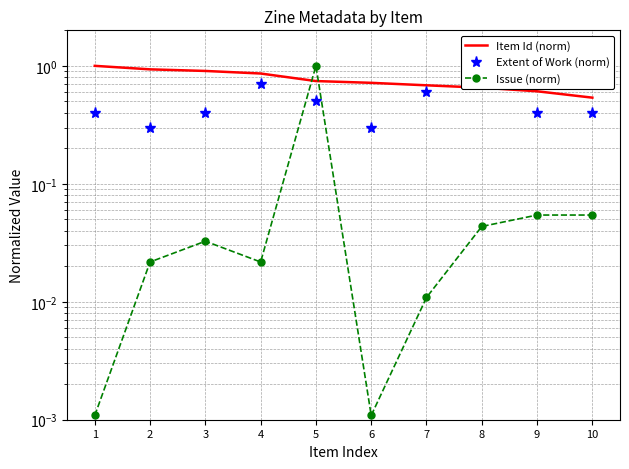

Which has a higher value, 2 or 10?

2